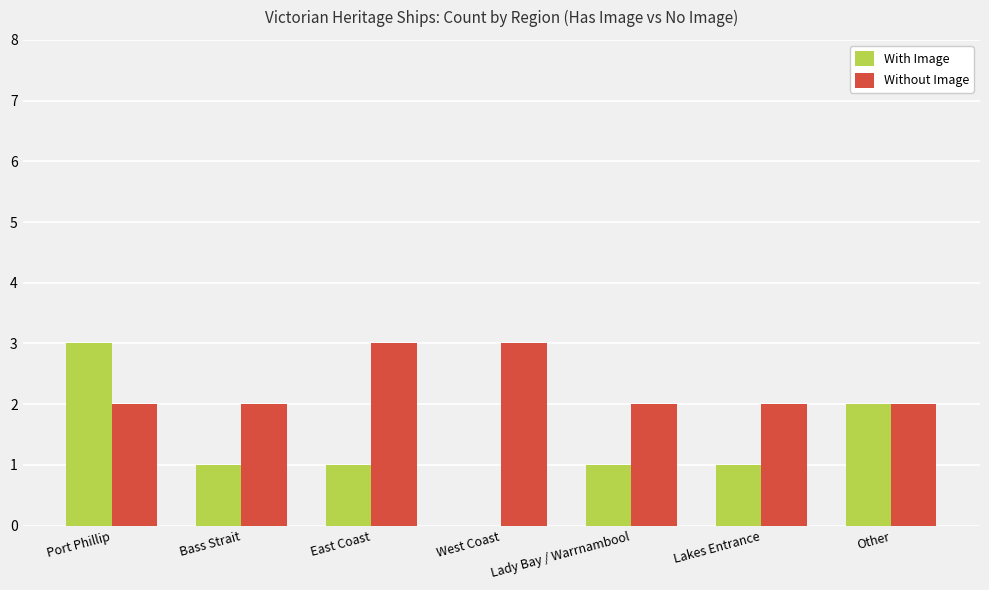

At which category is the sum across all series the highest?

Port Phillip